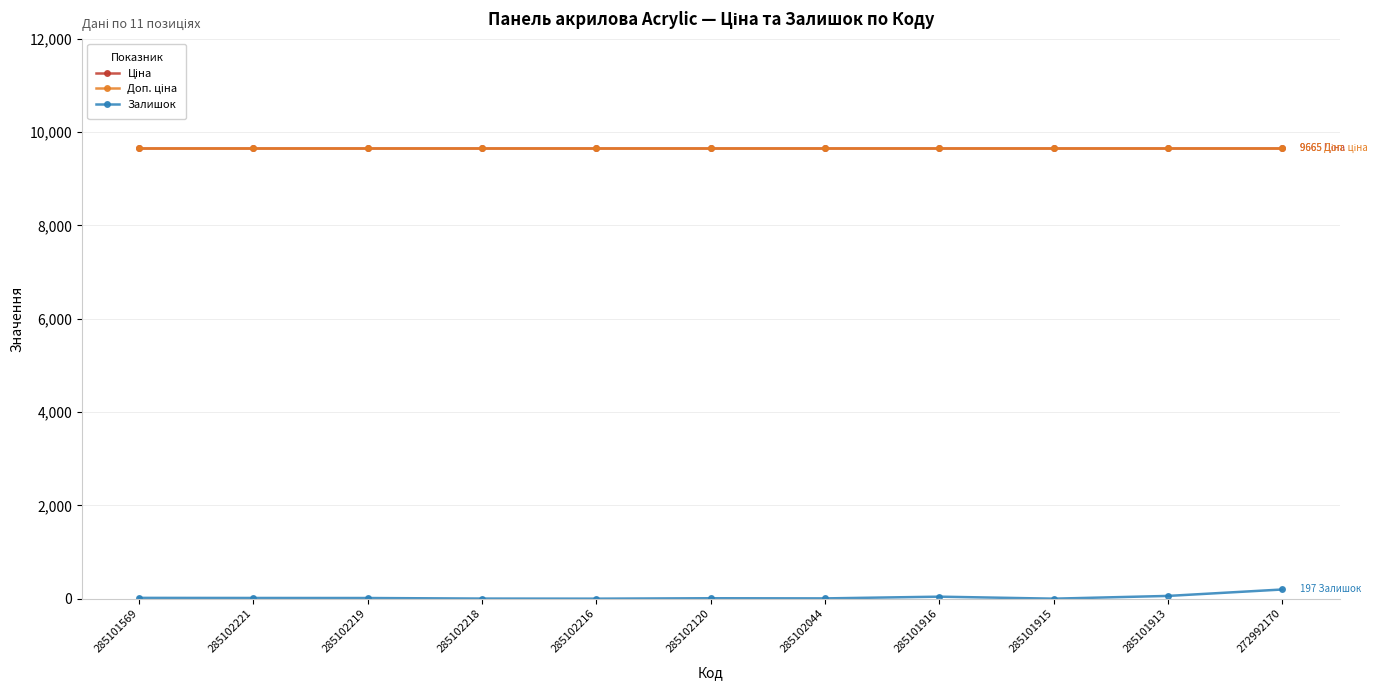

What is the sum of all Залишок values?

362.0